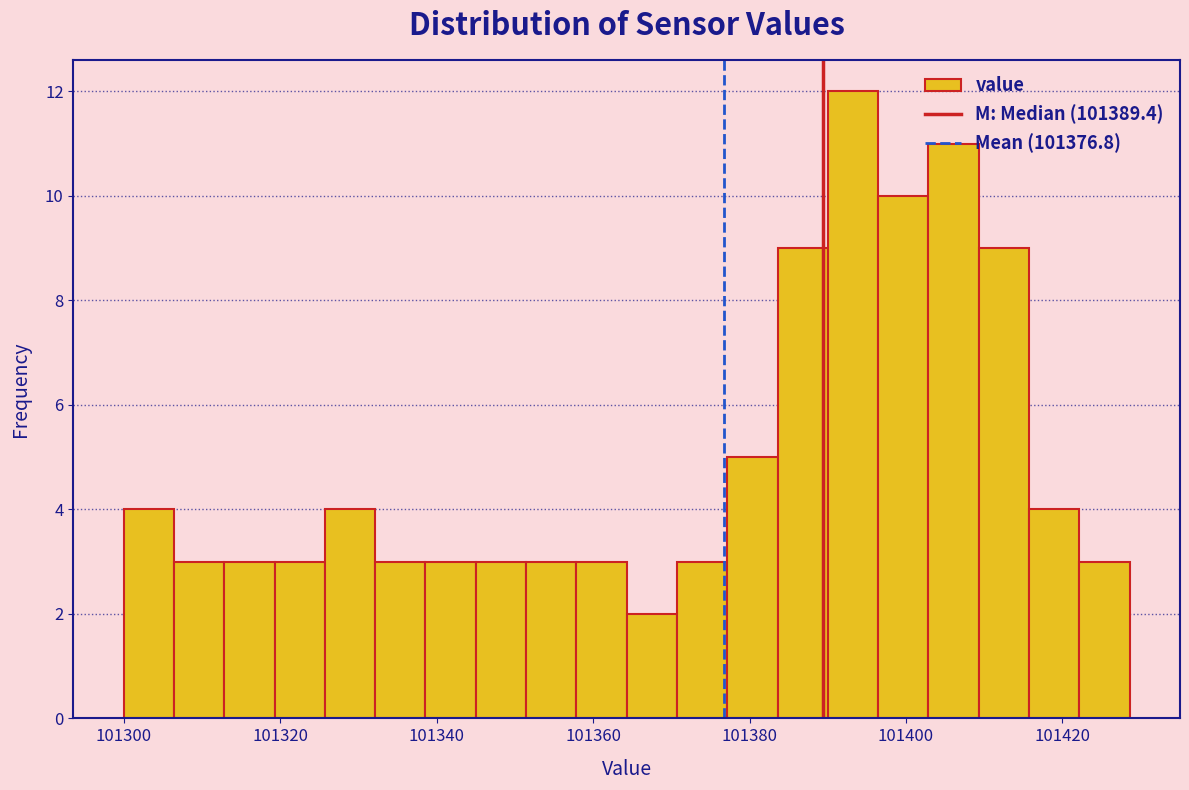

Around what value on the x-axis is the tallest bar? Give the approximate position of its centre, as read against the axis.

101394